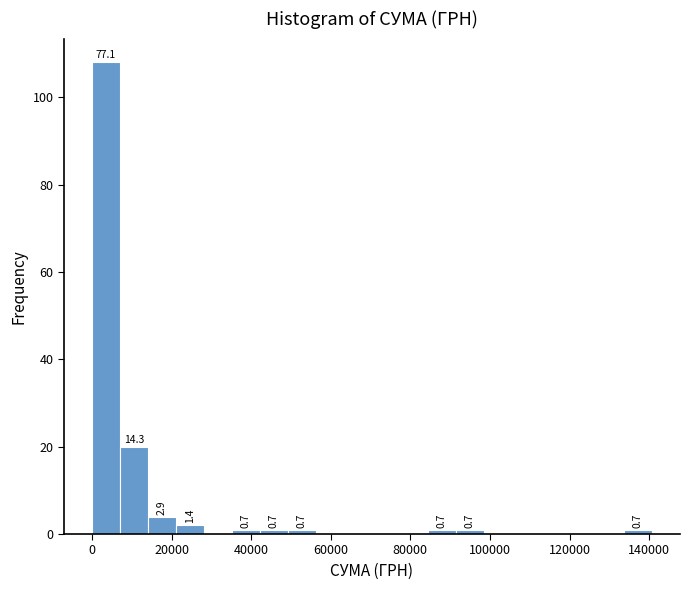

Read against the x-axis, roughly where is the centre of the tallest bar?

4000